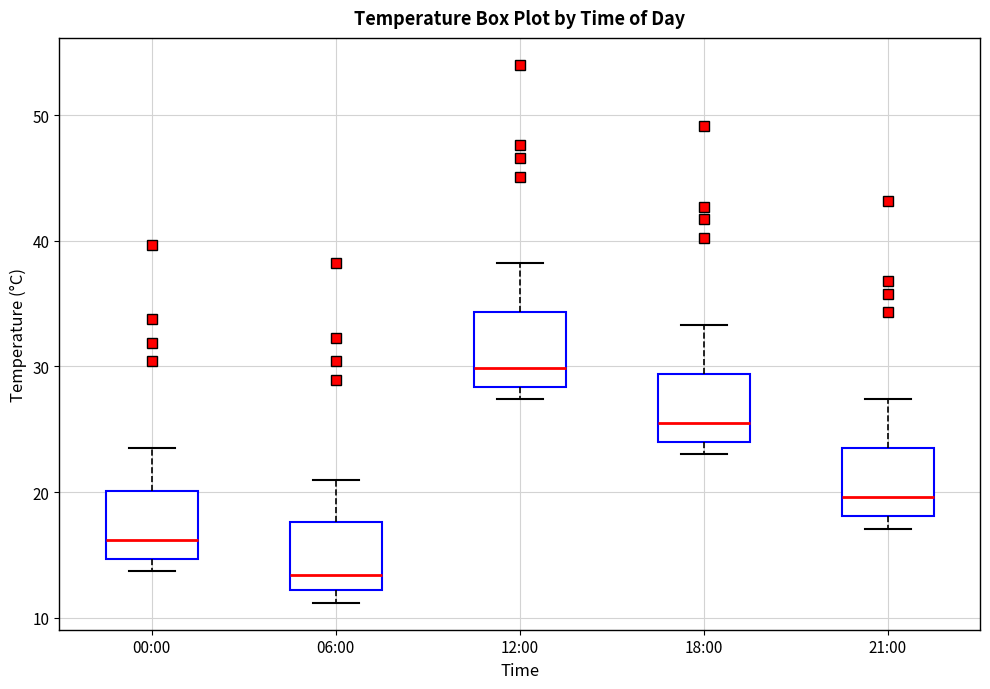

Reading left to right, read every box against the y-axis: the position of its median line, the range the box covers, and the ends of its whiskers. The values are not printed on the chart, so give them approximately, as read against the axis.

00:00: median 16, box 15 to 20, whiskers 14 to 24
06:00: median 13, box 12 to 18, whiskers 11 to 21
12:00: median 30, box 28 to 34, whiskers 27 to 38
18:00: median 26, box 24 to 29, whiskers 23 to 33
21:00: median 20, box 18 to 24, whiskers 17 to 27